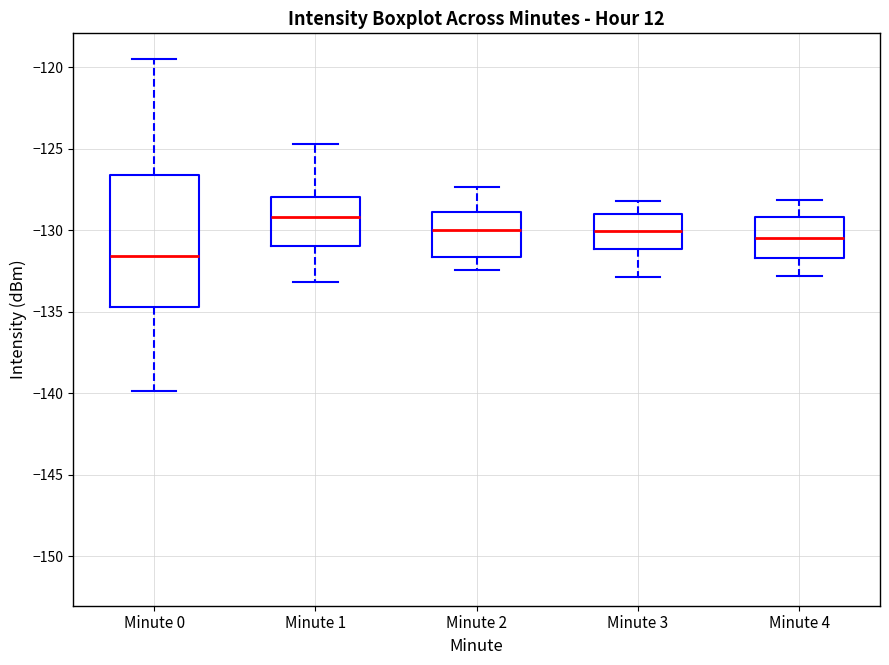

Which box is the tallest, from its lower edge to its upper edge?

Minute 0